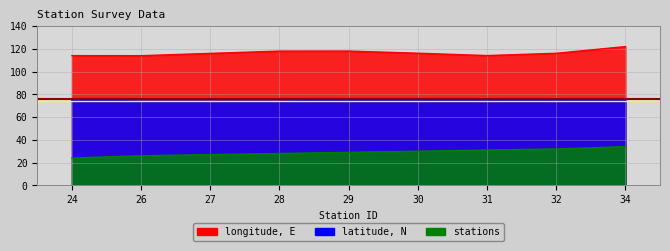

At which label does longitude, E first exceed 116?

28